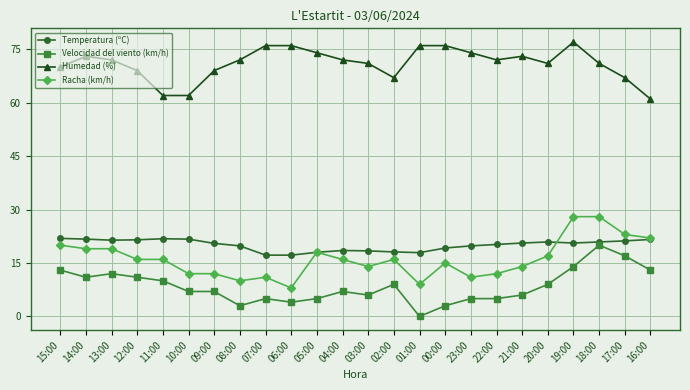

What is the label of the 4th point from the right?

19:00